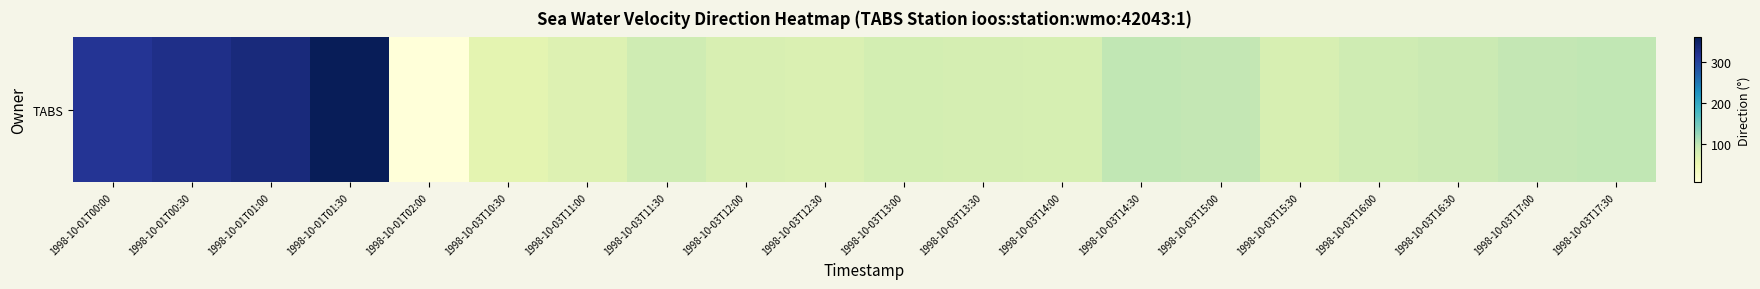

Reading left to right, what are all the values shown in this chart?

315.0	322.6	332.9	359.5	7.1	61.8	69.7	85.8	74.6	71.9	80.7	79.9	78.6	99.2	96.7	76.9	86.3	89.7	97.8	99.0